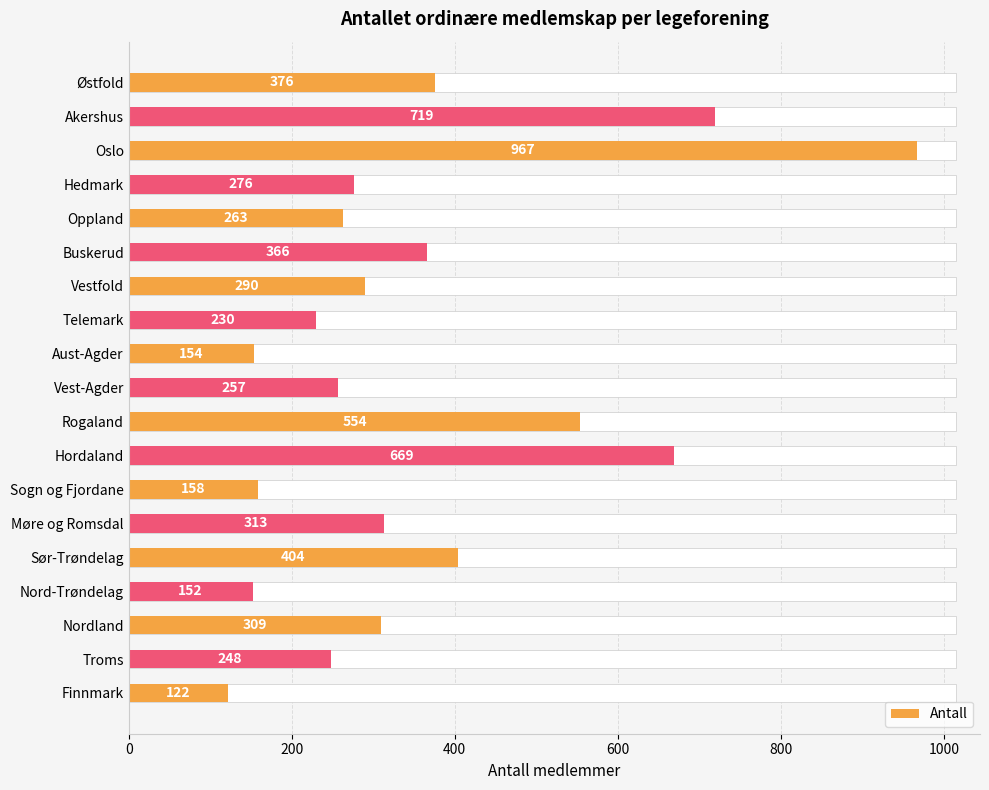

Where is the data nearest to the value 544?

Rogaland